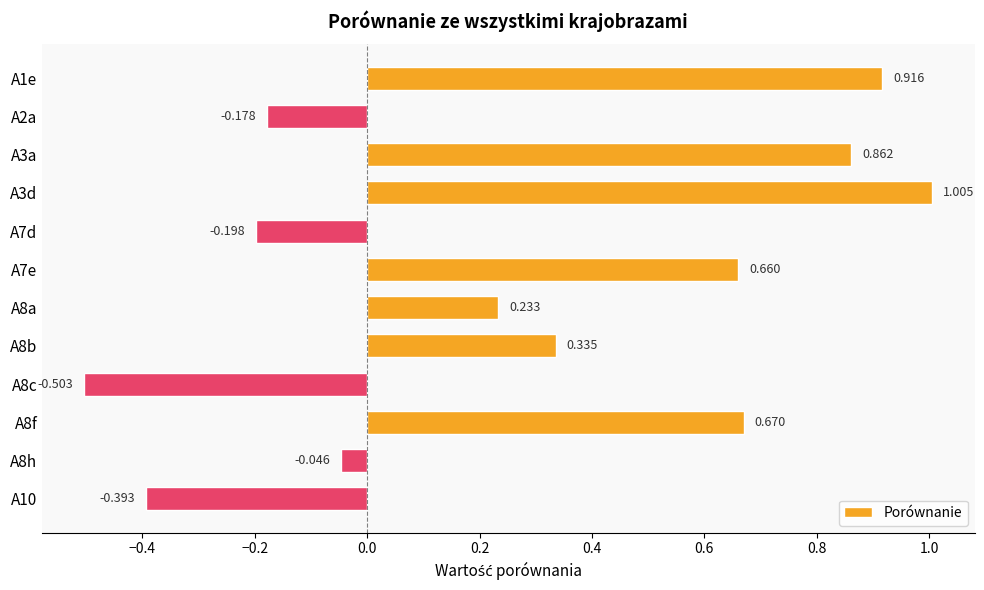

What is the sum of all values?

3.4